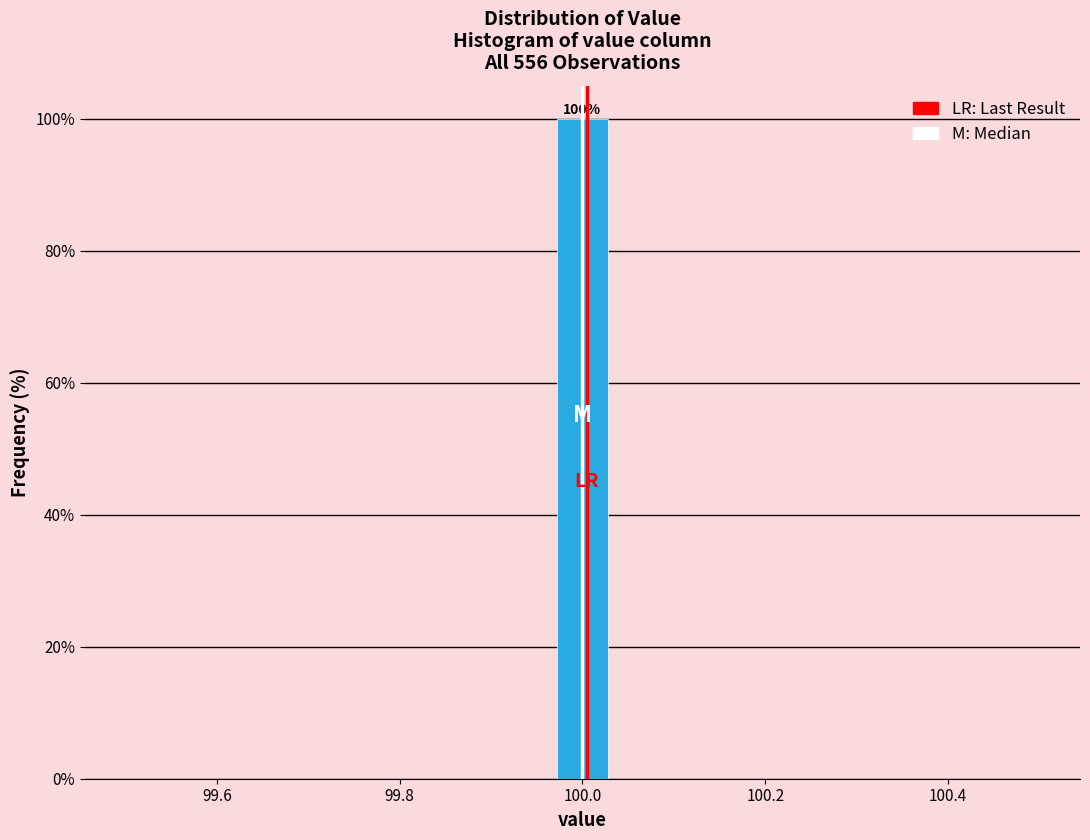

Around what value on the x-axis is the tallest bar? Give the approximate position of its centre, as read against the axis.

100.00